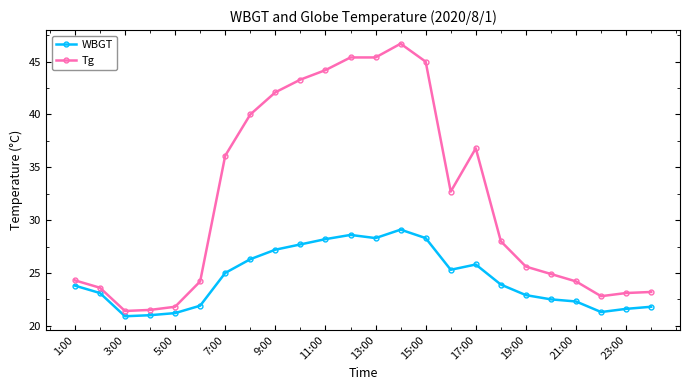

What are all the series names shown in the legend?

WBGT, Tg